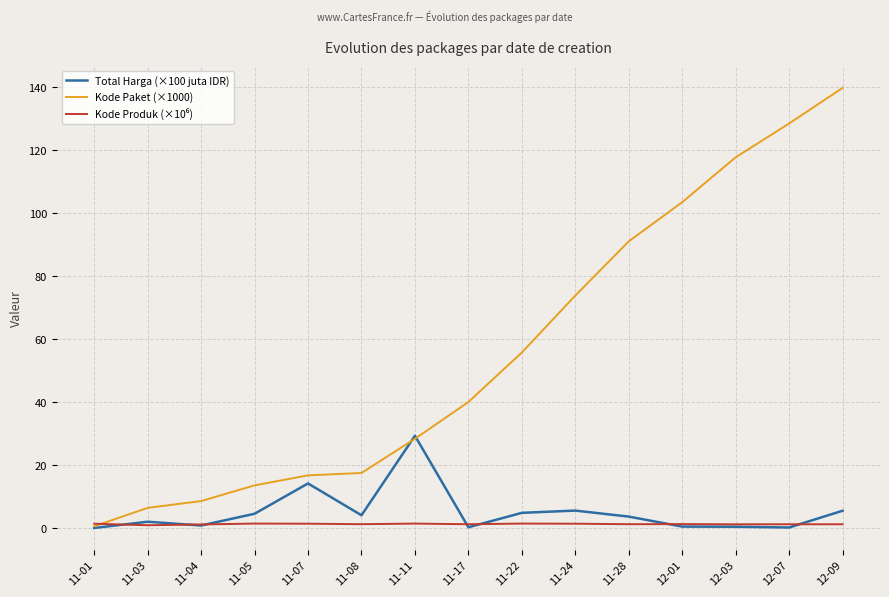

What is the maximum value shown in the chart?

139.8